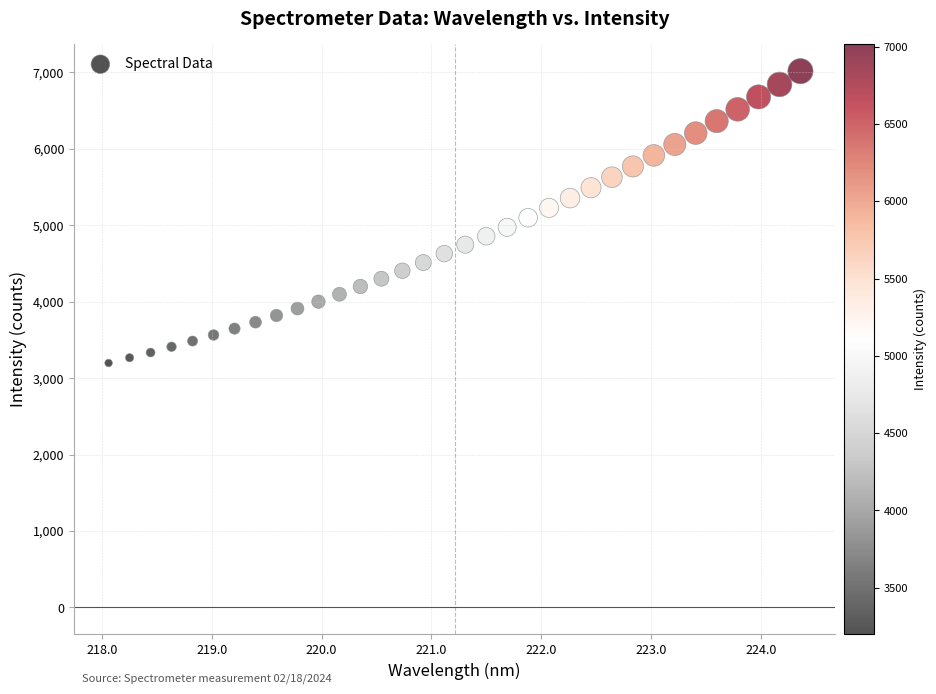

What is the range of X values (max minus min)?

6.3